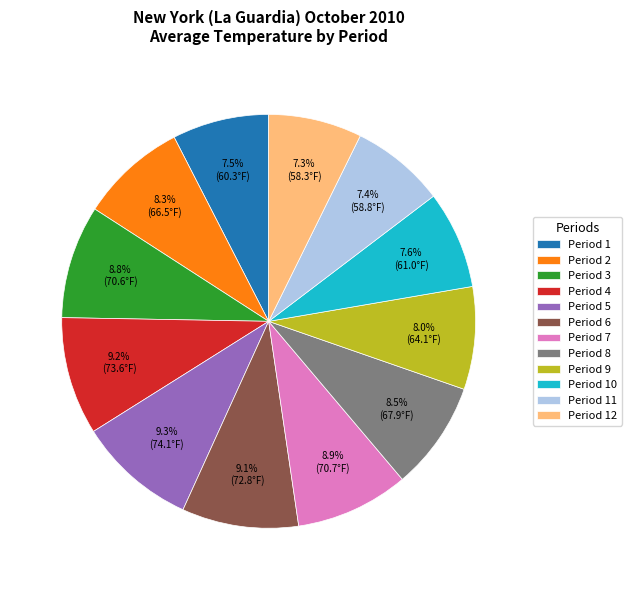

To the nearest percent, what is the difference between the Period 12 and Period 2 slice percentages?

1%